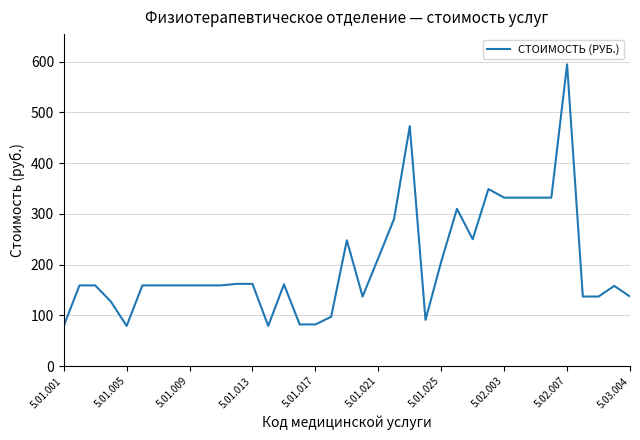

What is the difference between the maximum and minimum values?

516